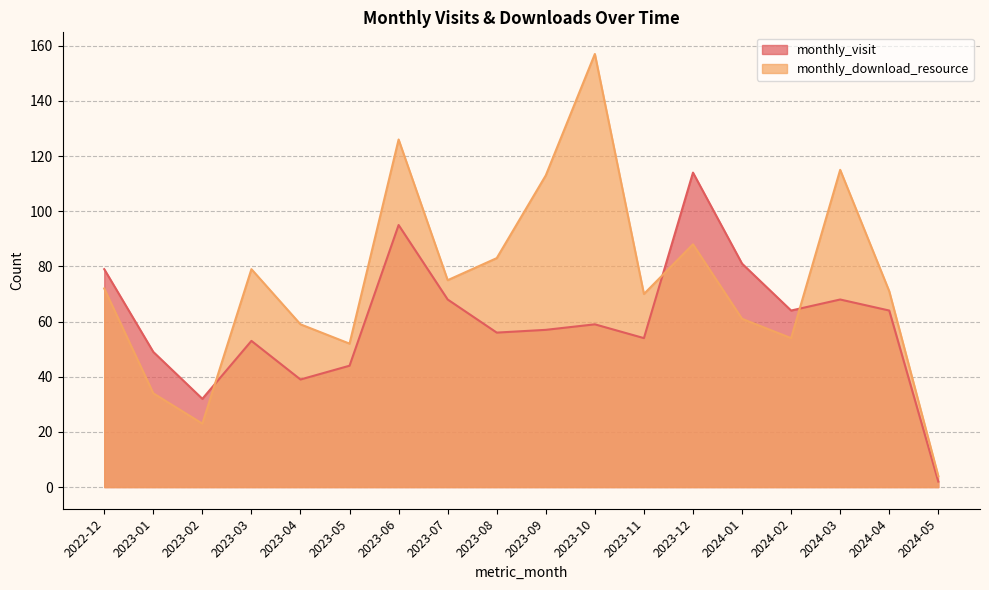

At which category does monthly_download_resource reach its first local valley?

2023-02